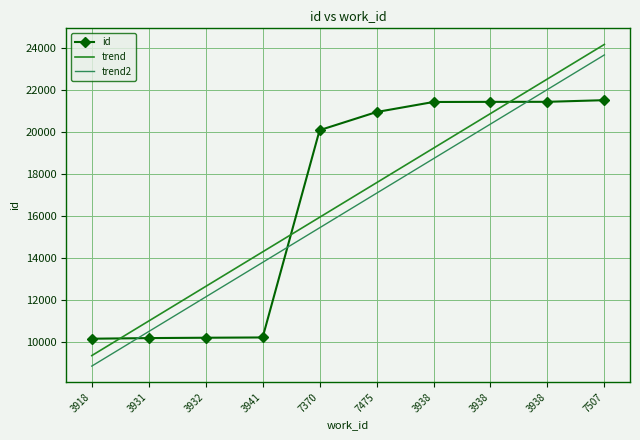

What are all the series names shown in the legend?

id, trend, trend2